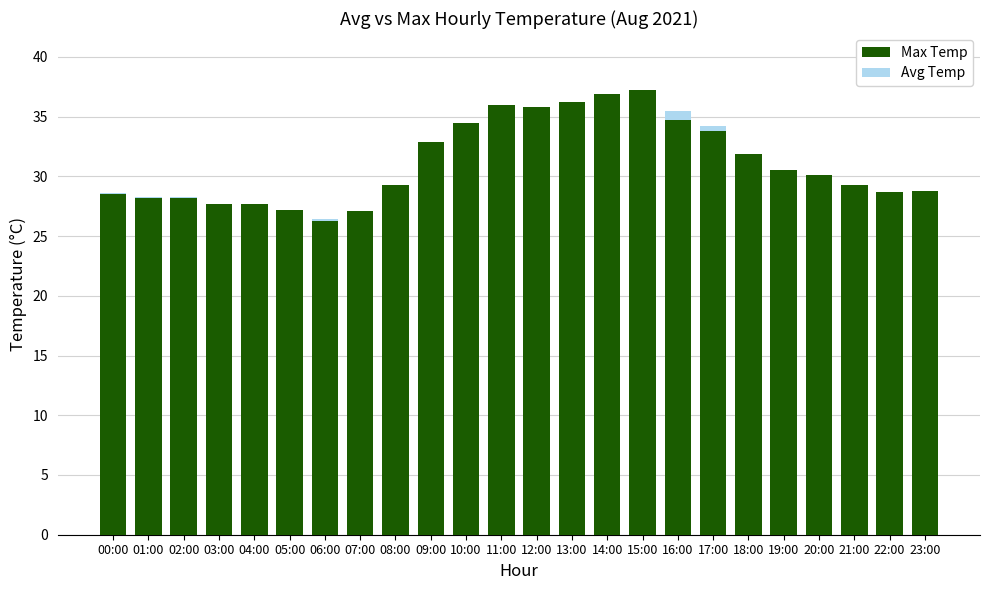

At which category does the chart reach its minimum across all series?

06:00